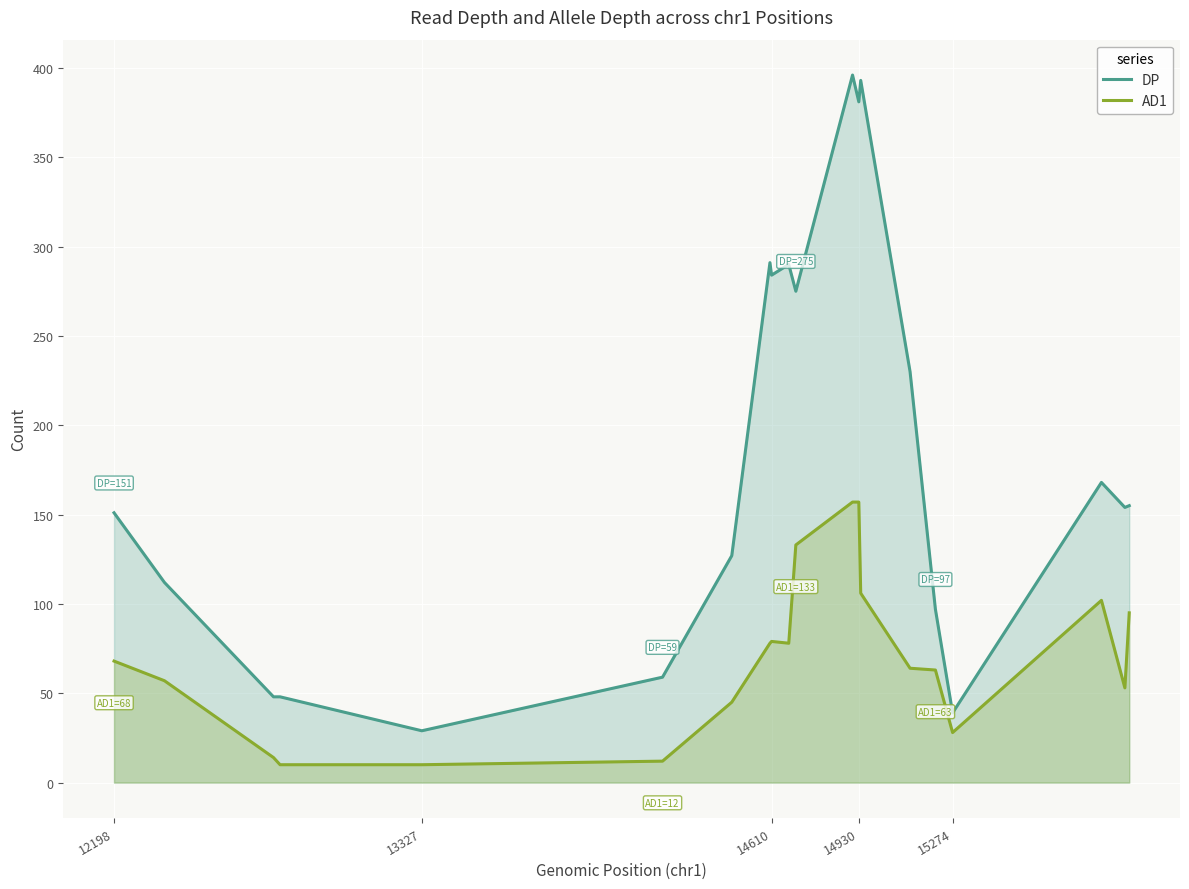

Read the DP value at 15274.

39